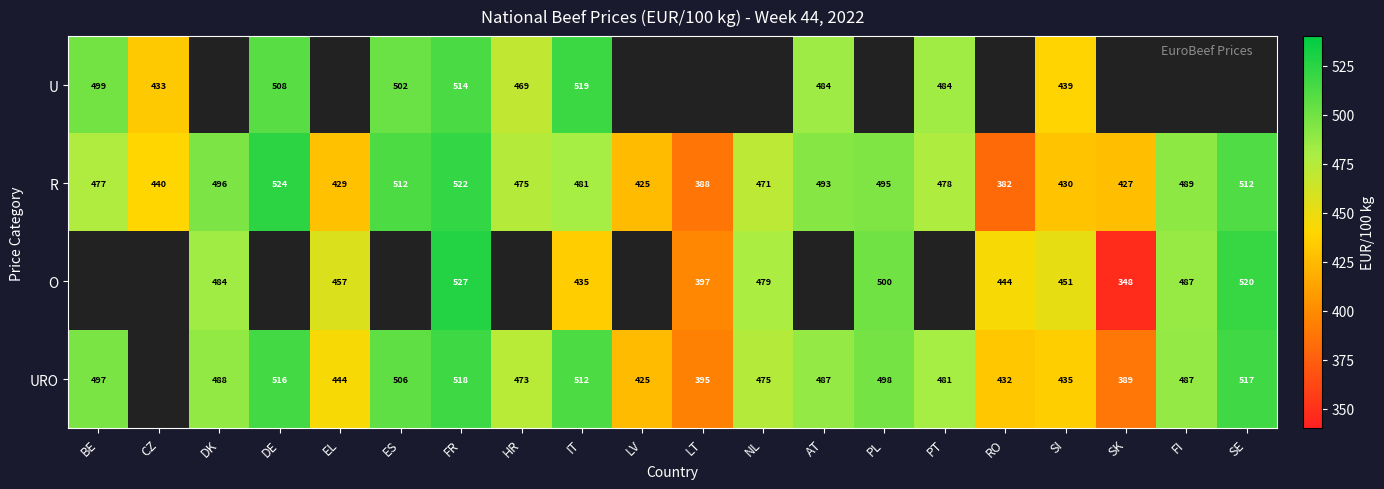

The value of O at RO is 443.5. True or false?

True